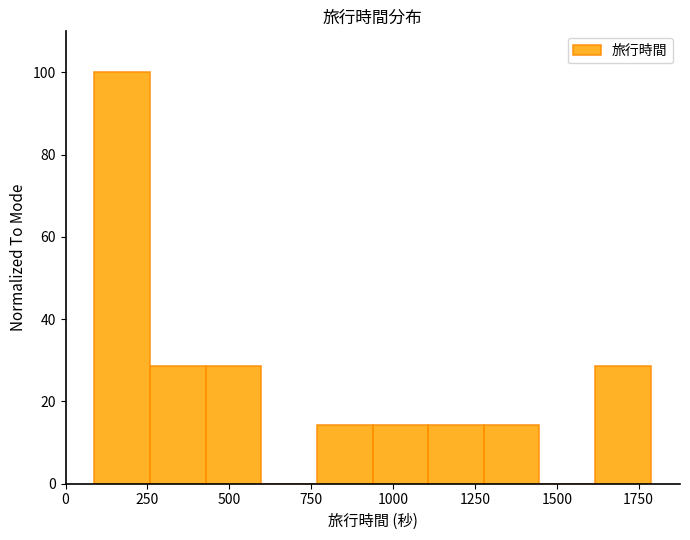

Read against the x-axis, roughly where is the centre of the tallest bar?

150